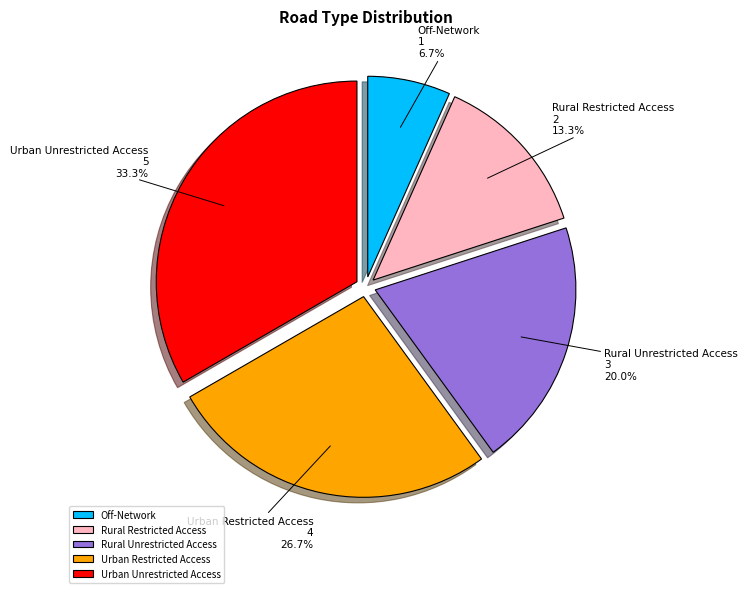

Is Urban Unrestricted Access the majority of the pie?

No